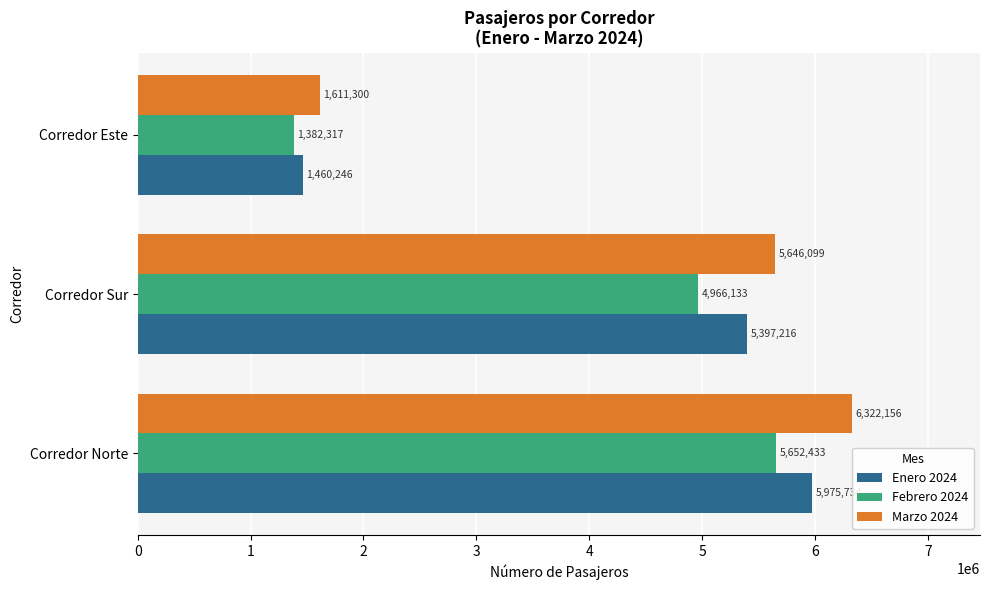

At how many categories does at least one series exceed 2114891?

2